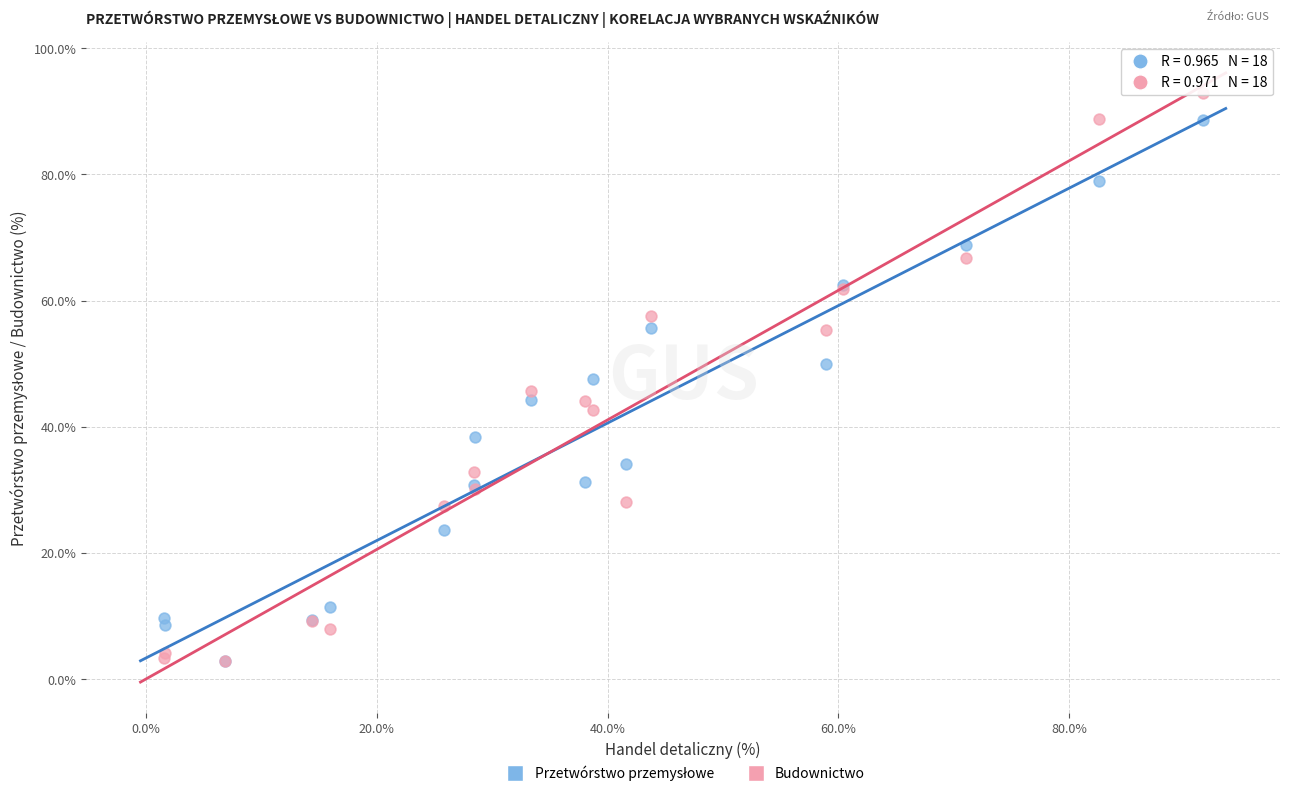

Which series has the widest spread of Y values?

Budownictwo